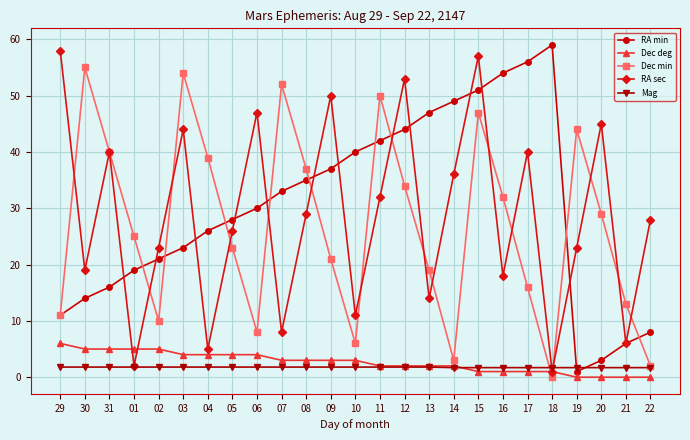

How many values in Dec min are above zero?

24